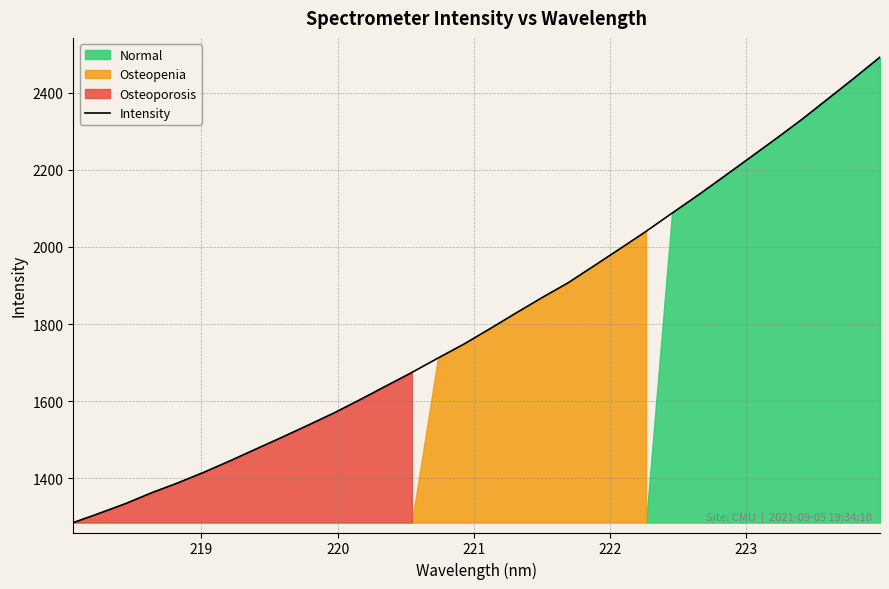

What is the value of the 4th point from the left?

1361.9